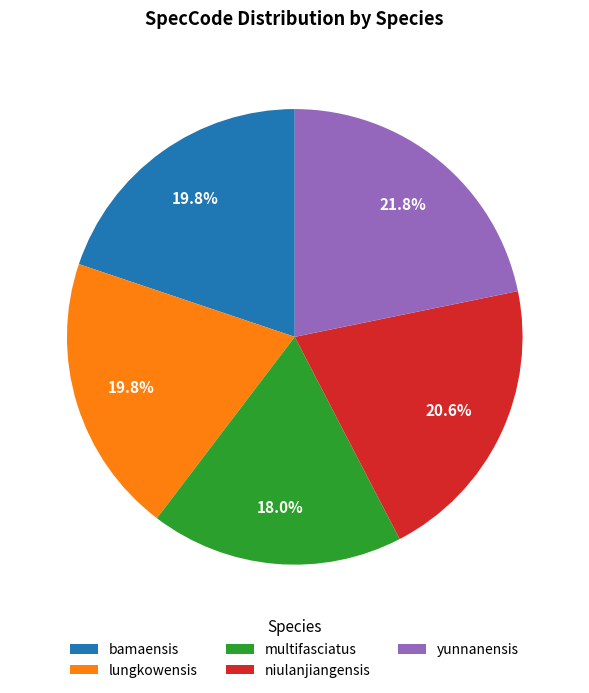

To the nearest percent, what is the combined percentage of bamaensis and yunnanensis?

42%